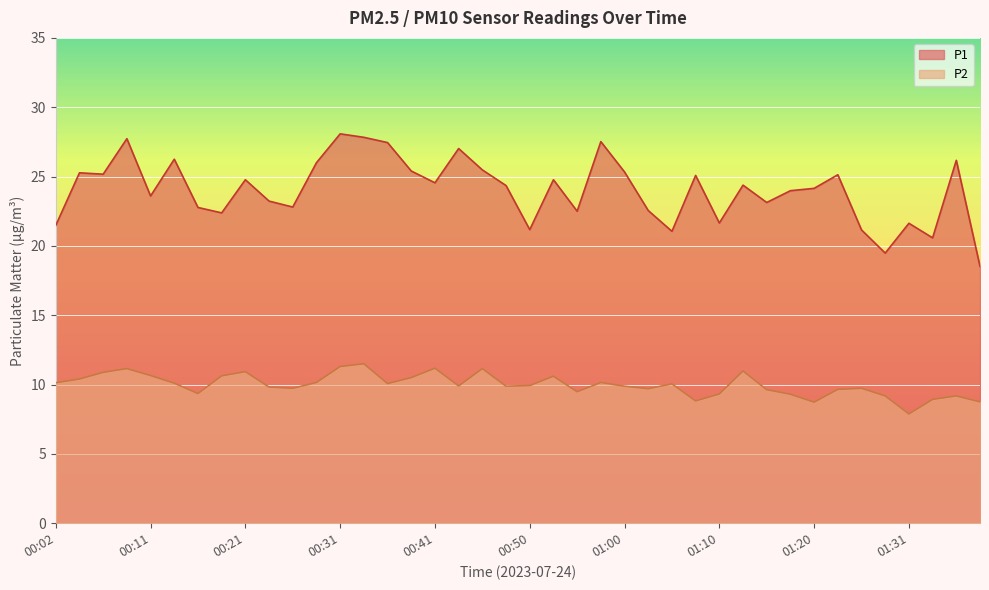

Where is the first local minimum for P2?

00:16